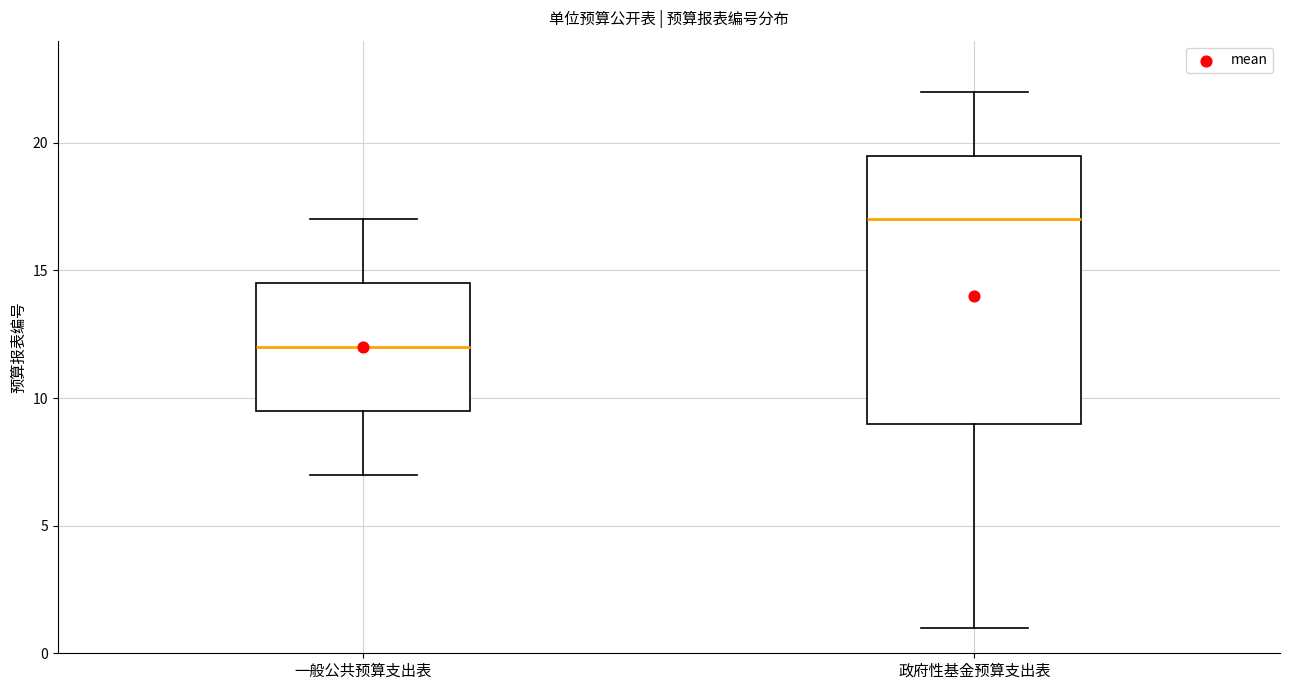

Reading left to right, read every box against the y-axis: the position of its median line, the range the box covers, and the ends of its whiskers. The values are not printed on the chart, so give them approximately, as read against the axis.

一般公共预算支出表: median 12.0, box 9.5 to 14.5, whiskers 7.0 to 17.0
政府性基金预算支出表: median 17.0, box 9.0 to 19.5, whiskers 1.0 to 22.0